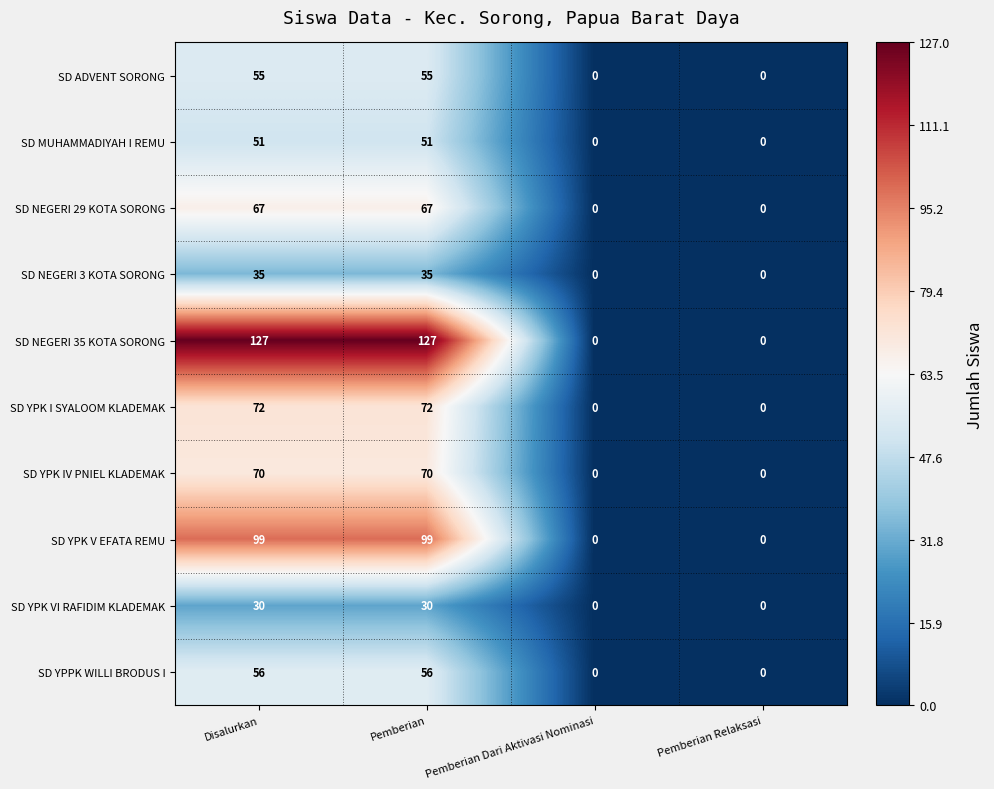

Which series has the widest spread of values?

SD NEGERI 35 KOTA SORONG